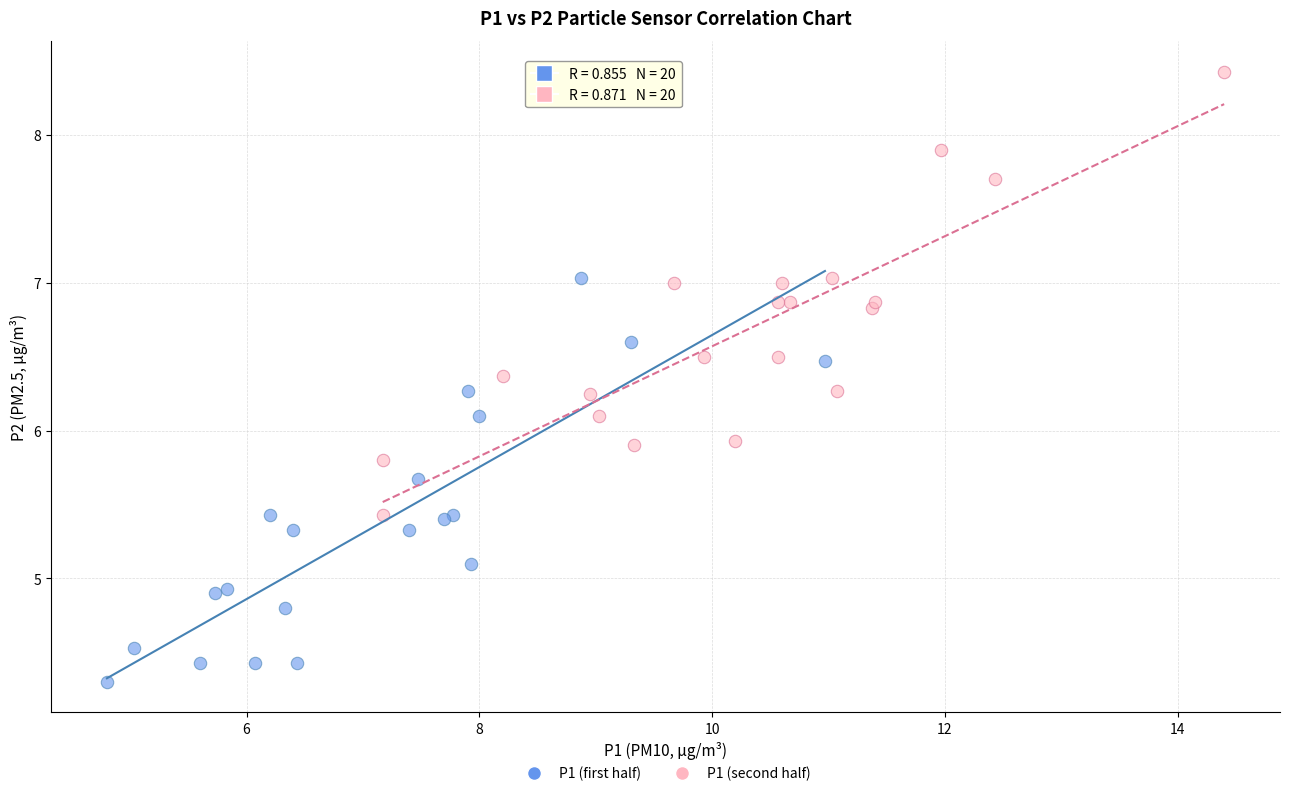

Which series reaches the minimum Y coordinate?

P1 (first half)